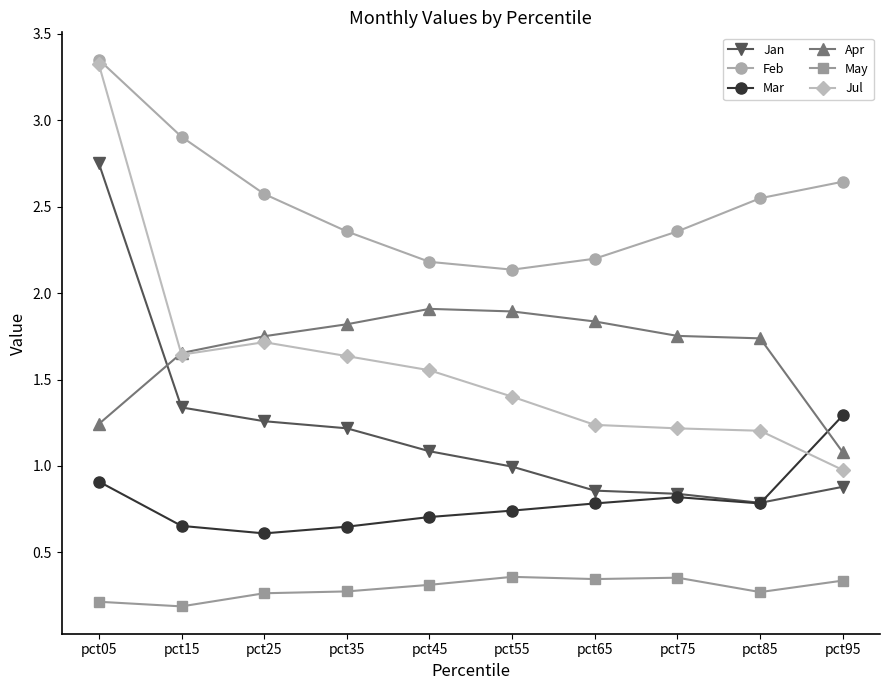

True or false: Jan and Feb intersect in this chart.

False